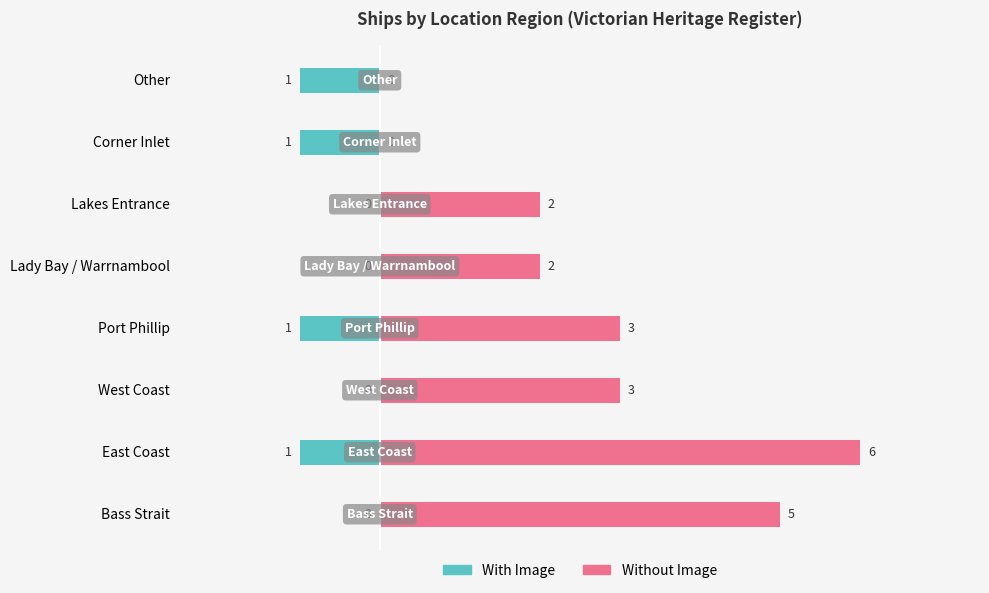

Does the chart contain stacked bars?

No